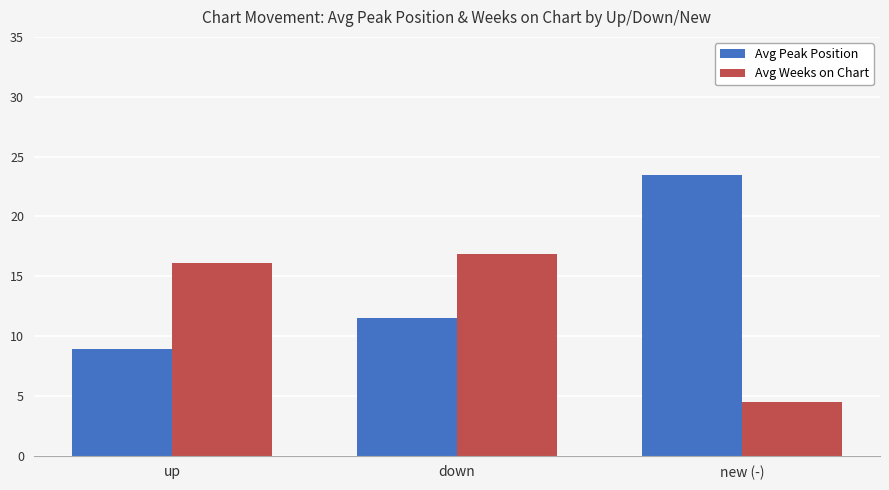

Which series changed the most between up and down?

Avg Peak Position